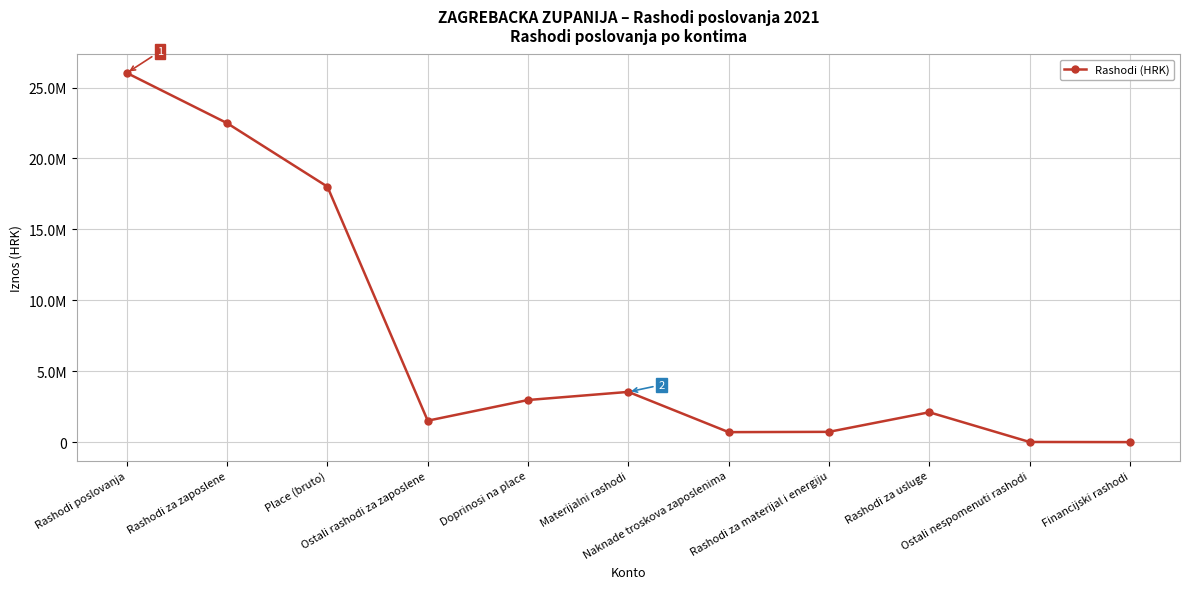

Does the chart display data point markers on the line(s)?

Yes